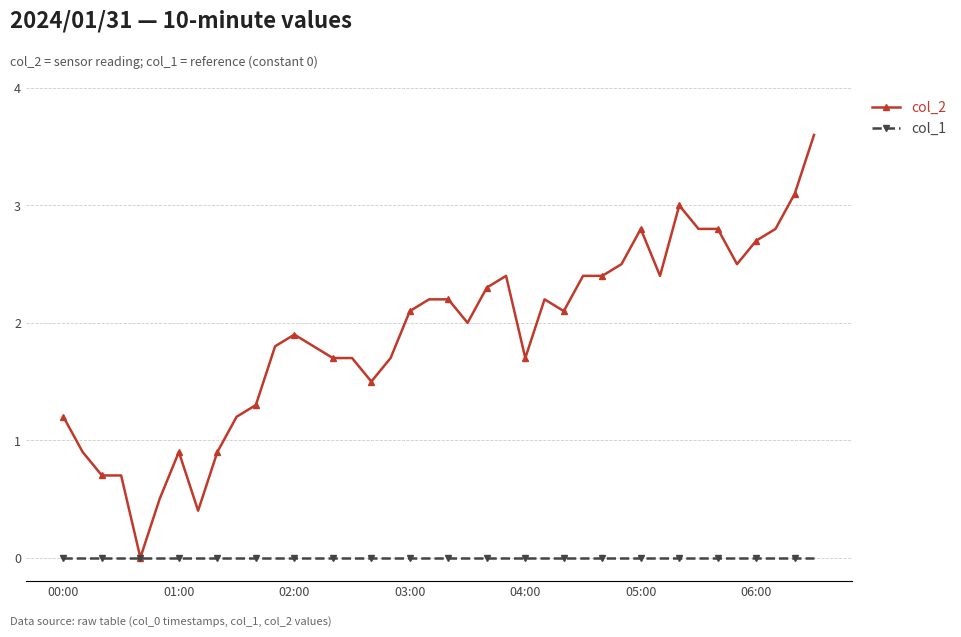

How many lines are shown in the chart?

2